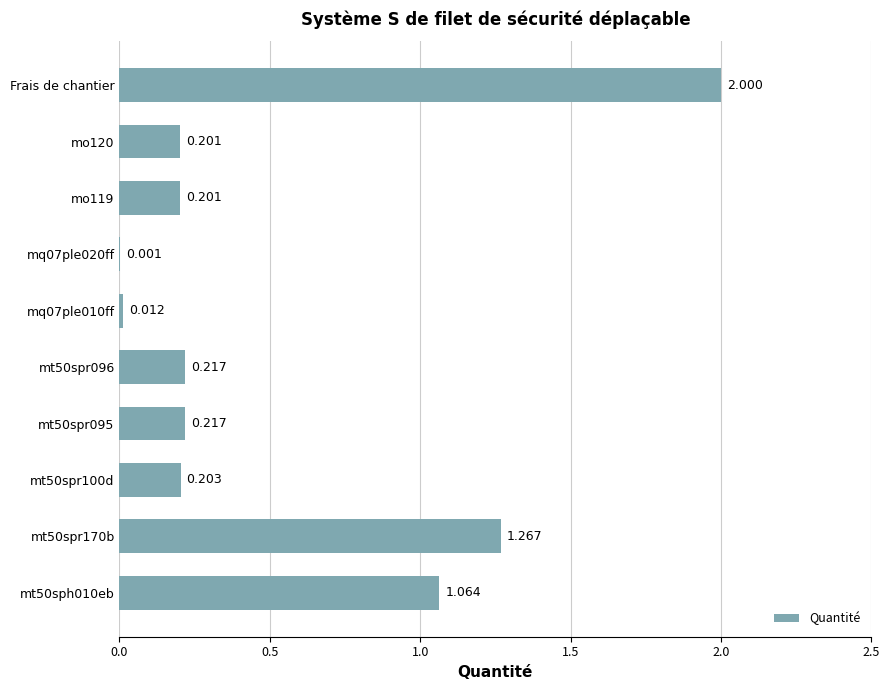

At which category does the chart reach its peak across all series?

Frais de chantier